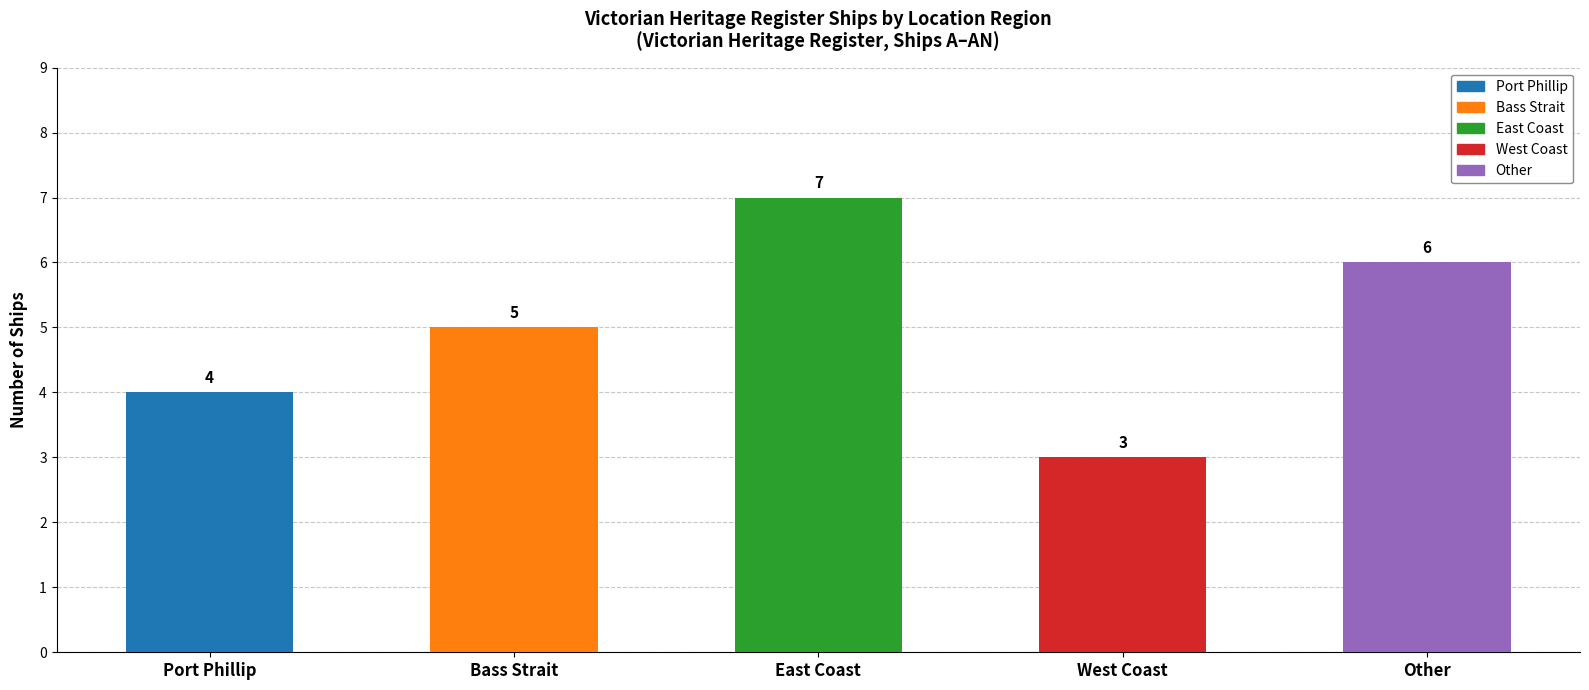

Reading left to right, transcribe all the data shown in this chart.

Port Phillip=4	Bass Strait=5	East Coast=7	West Coast=3	Other=6